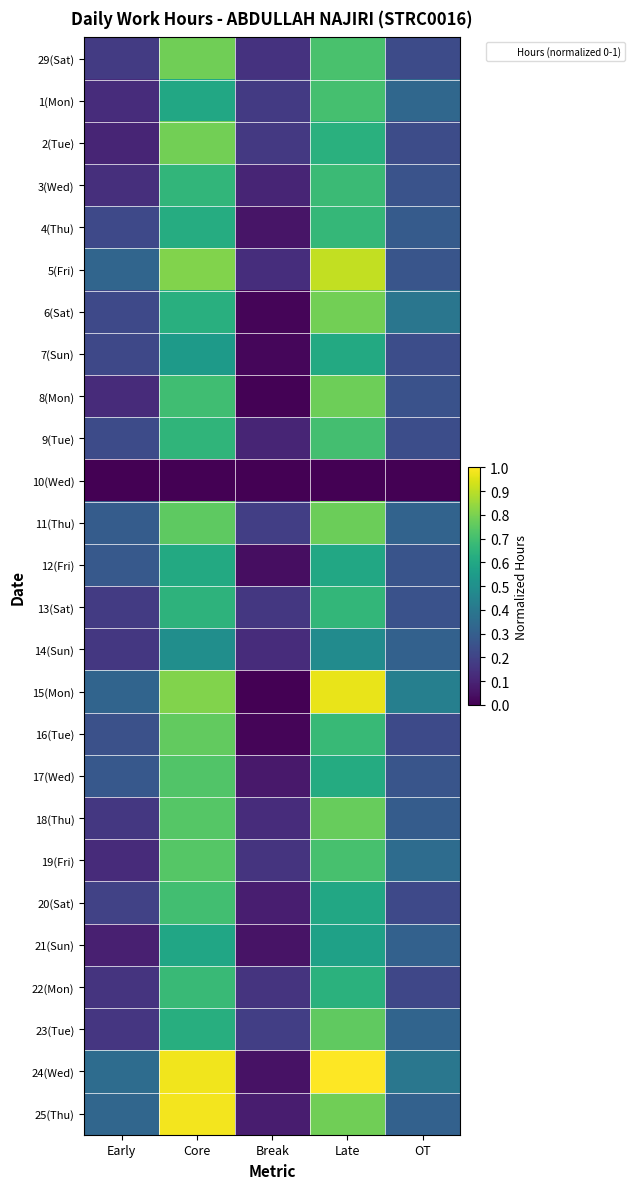

Reading left to right, list all the values displayed in this chart.

29(Sat): Early=0.2	Core=0.8	Break=0.1	Late=0.7	OT=0.2
1(Mon): Early=0.1	Core=0.6	Break=0.2	Late=0.7	OT=0.3
2(Tue): Early=0.1	Core=0.8	Break=0.2	Late=0.6	OT=0.2
3(Wed): Early=0.1	Core=0.7	Break=0.1	Late=0.7	OT=0.3
4(Thu): Early=0.2	Core=0.6	Break=0.1	Late=0.7	OT=0.3
5(Fri): Early=0.3	Core=0.8	Break=0.1	Late=0.9	OT=0.3
6(Sat): Early=0.2	Core=0.6	Break=0.0	Late=0.8	OT=0.4
7(Sun): Early=0.2	Core=0.5	Break=0.0	Late=0.6	OT=0.2
8(Mon): Early=0.1	Core=0.7	Break=0.0	Late=0.8	OT=0.3
9(Tue): Early=0.2	Core=0.7	Break=0.1	Late=0.7	OT=0.2
10(Wed): Early=0.0	Core=0.0	Break=0.0	Late=0.0	OT=0.0
11(Thu): Early=0.3	Core=0.8	Break=0.2	Late=0.8	OT=0.3
12(Fri): Early=0.3	Core=0.6	Break=0.0	Late=0.6	OT=0.3
13(Sat): Early=0.2	Core=0.6	Break=0.2	Late=0.7	OT=0.3
14(Sun): Early=0.2	Core=0.5	Break=0.1	Late=0.5	OT=0.3
15(Mon): Early=0.3	Core=0.8	Break=0.0	Late=1.0	OT=0.4
16(Tue): Early=0.2	Core=0.8	Break=0.0	Late=0.7	OT=0.2
17(Wed): Early=0.3	Core=0.7	Break=0.1	Late=0.6	OT=0.3
18(Thu): Early=0.2	Core=0.7	Break=0.1	Late=0.8	OT=0.3
19(Fri): Early=0.1	Core=0.7	Break=0.2	Late=0.7	OT=0.4
20(Sat): Early=0.2	Core=0.7	Break=0.1	Late=0.6	OT=0.2
21(Sun): Early=0.1	Core=0.6	Break=0.1	Late=0.6	OT=0.3
22(Mon): Early=0.1	Core=0.7	Break=0.1	Late=0.6	OT=0.2
23(Tue): Early=0.2	Core=0.6	Break=0.2	Late=0.8	OT=0.3
24(Wed): Early=0.4	Core=1.0	Break=0.0	Late=1.0	OT=0.4
25(Thu): Early=0.3	Core=1.0	Break=0.1	Late=0.8	OT=0.3